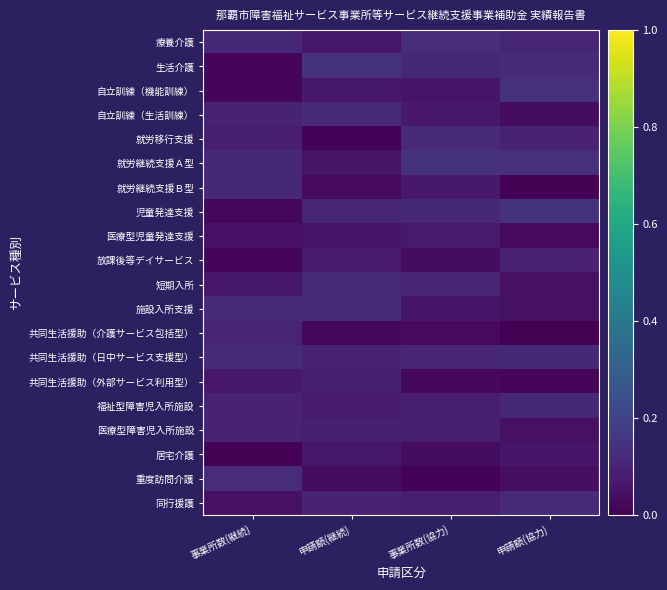

At which category does the chart reach its minimum across all series?

申請額(協力)